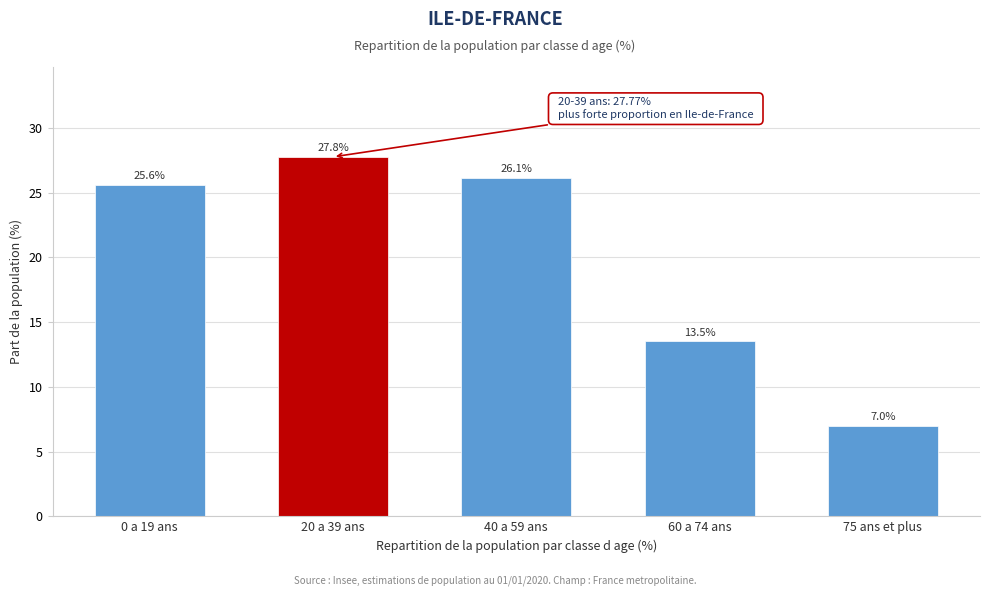

The chart shows a value of 35.8 at 40 a 59 ans. True or false?

False